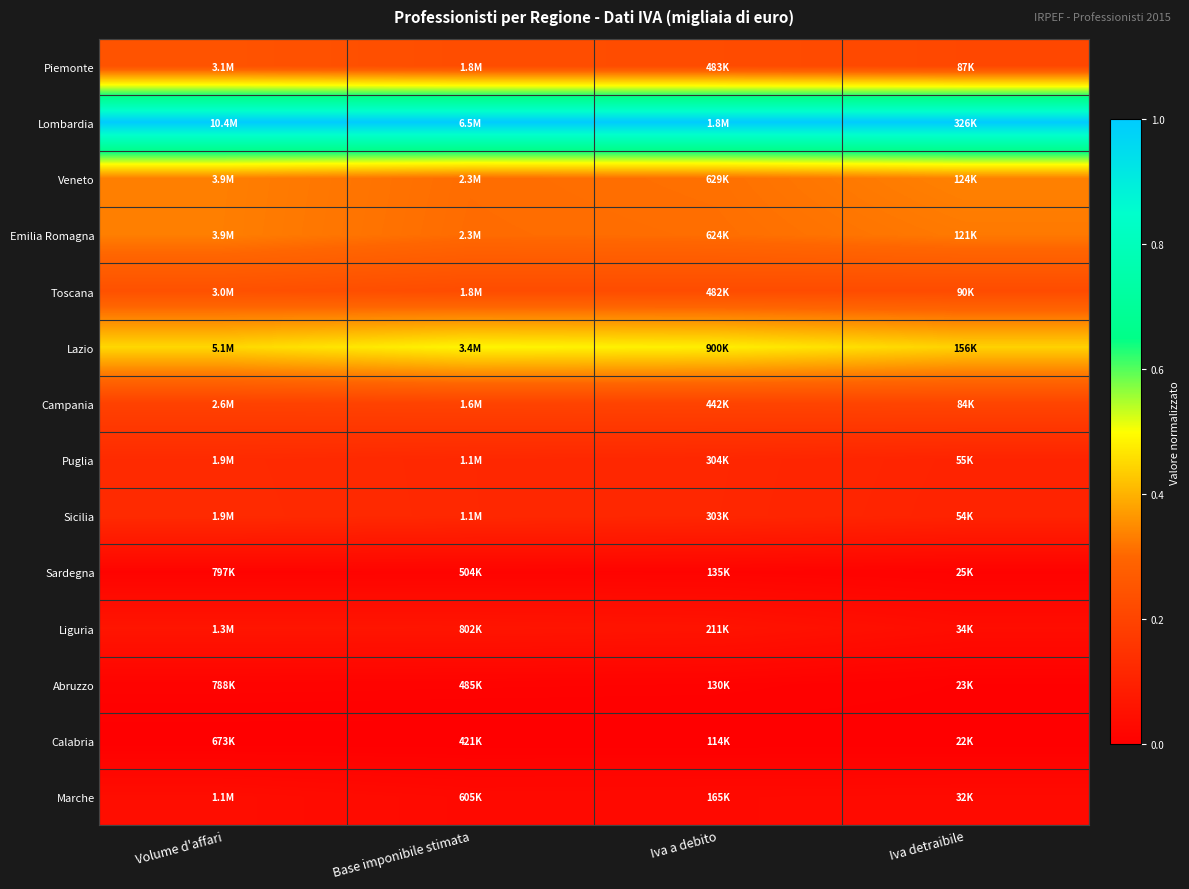

Rank the series by their maximum value, from highest to lowest.

Lombardia, Lazio, Veneto, Emilia Romagna, Piemonte, Toscana, Campania, Sicilia, Puglia, Liguria, Marche, Sardegna, Abruzzo, Calabria